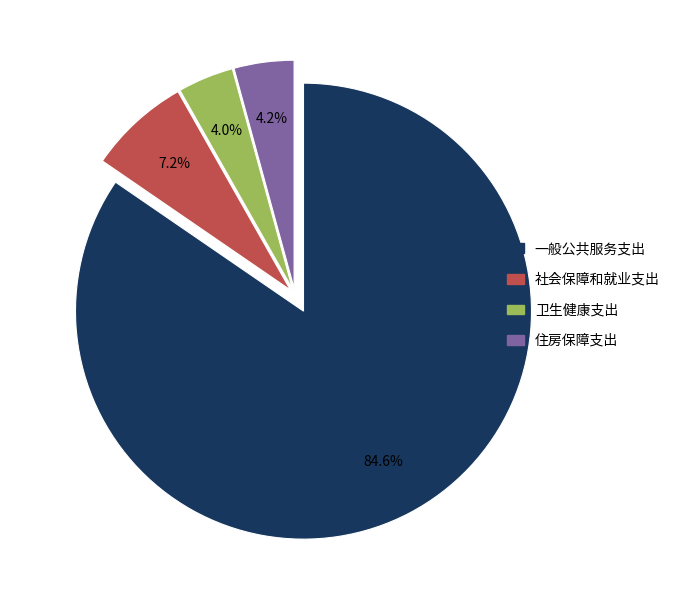

What is the largest slice in the pie chart?

一般公共服务支出